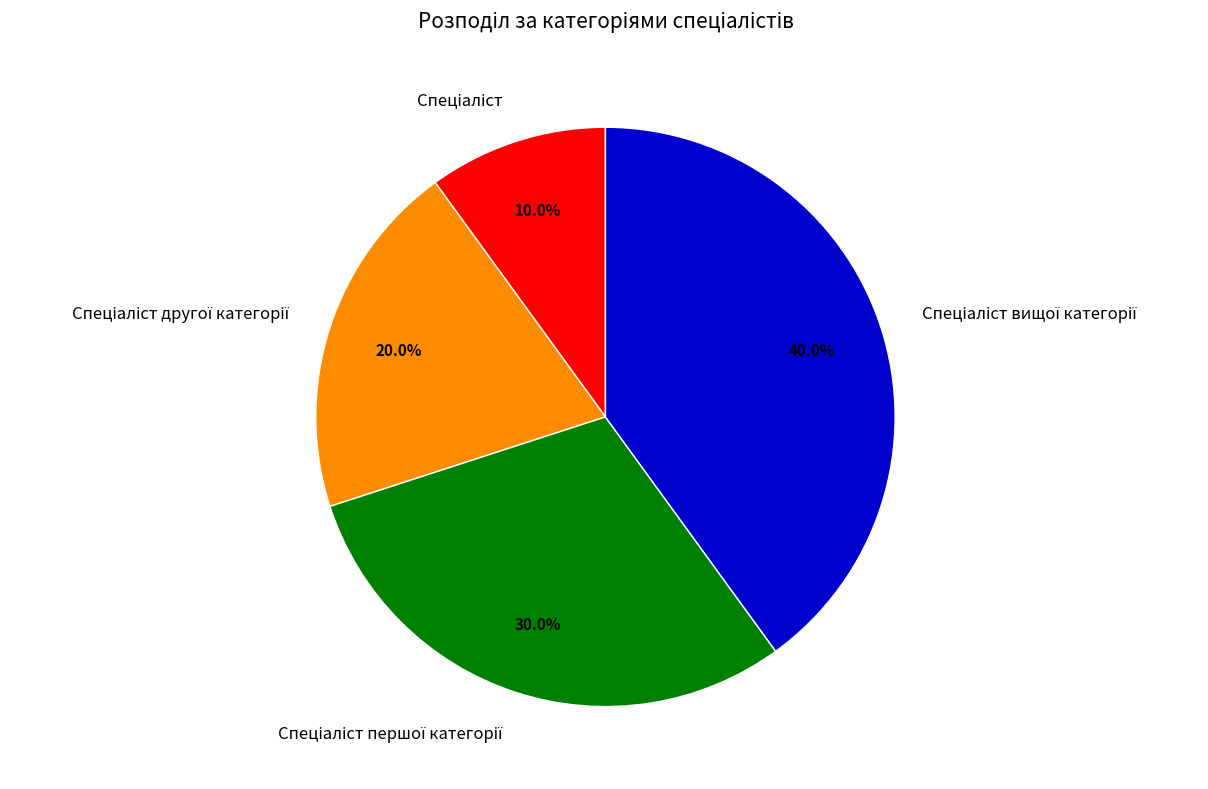

Is there any slice that represents more than half of the pie?

No